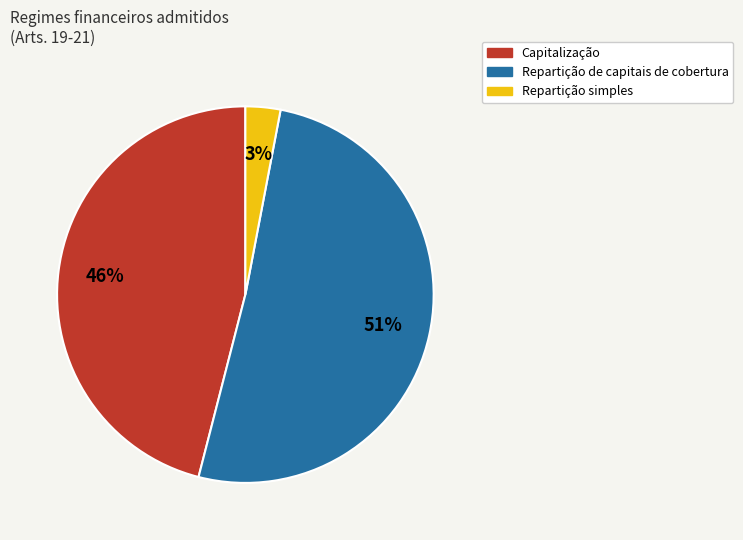

True or false: Repartição simples accounts for 3% of the total.

True